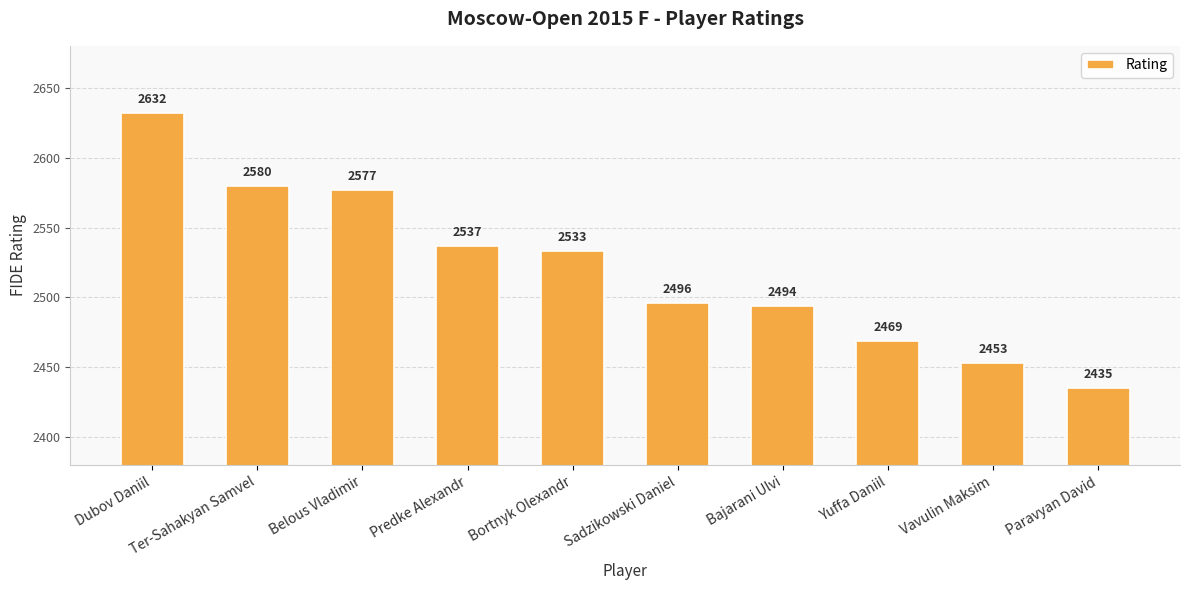

List the labels in order of value, smallest first.

Paravyan David, Vavulin Maksim, Yuffa Daniil, Bajarani Ulvi, Sadzikowski Daniel, Bortnyk Olexandr, Predke Alexandr, Belous Vladimir, Ter-Sahakyan Samvel, Dubov Daniil